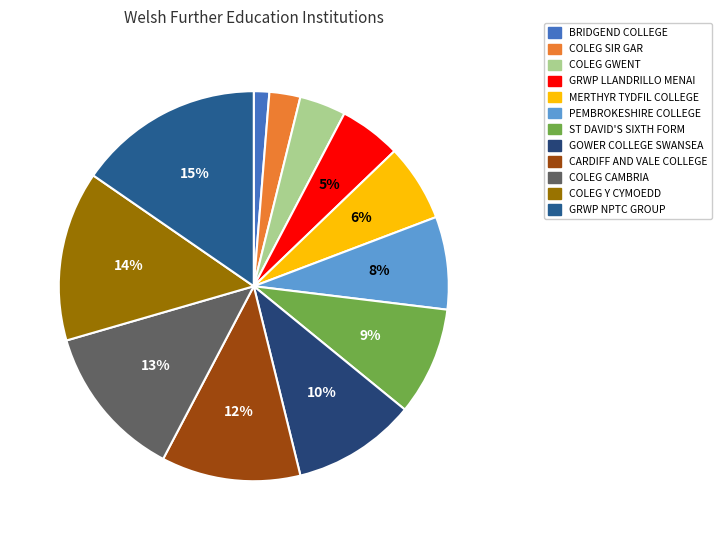

What is the total percentage of BRIDGEND COLLEGE and GRWP LLANDRILLO MENAI?

6.4%